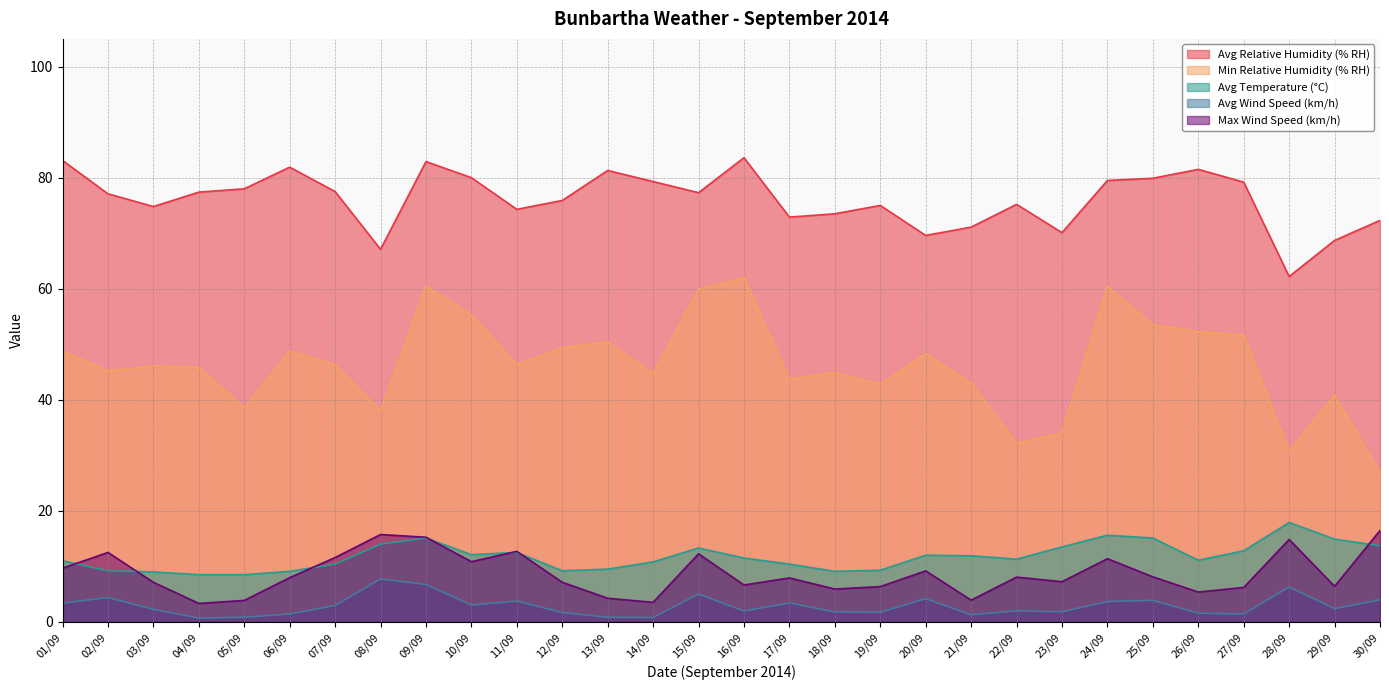

True or false: Avg Relative Humidity (% RH) and Avg Temperature (°C) intersect in this chart.

False